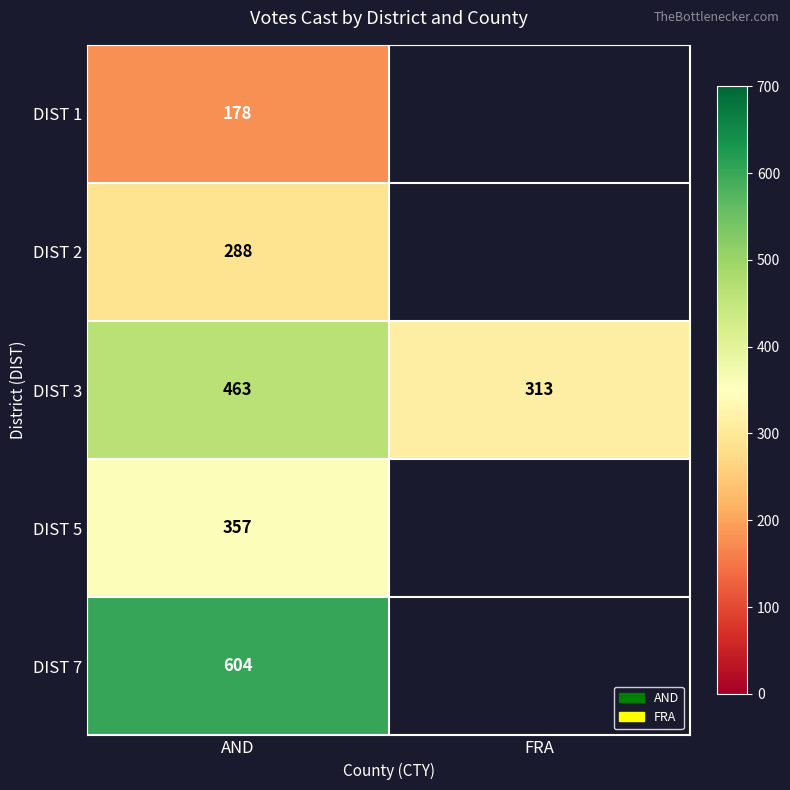

Is it true that DIST 7 equals 160 at AND?

False